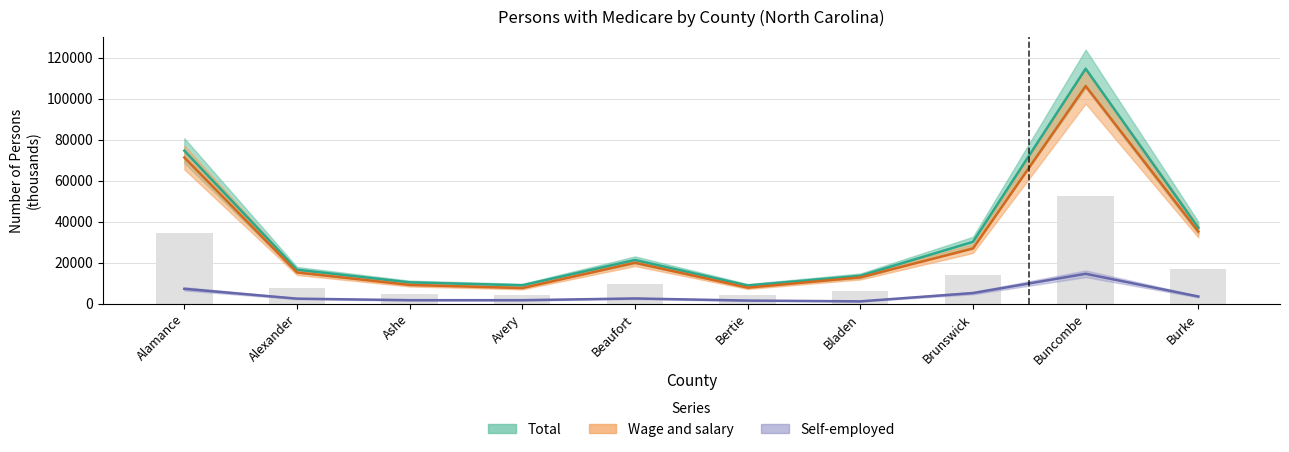

What is the total value across all series at Burke?

75667.3